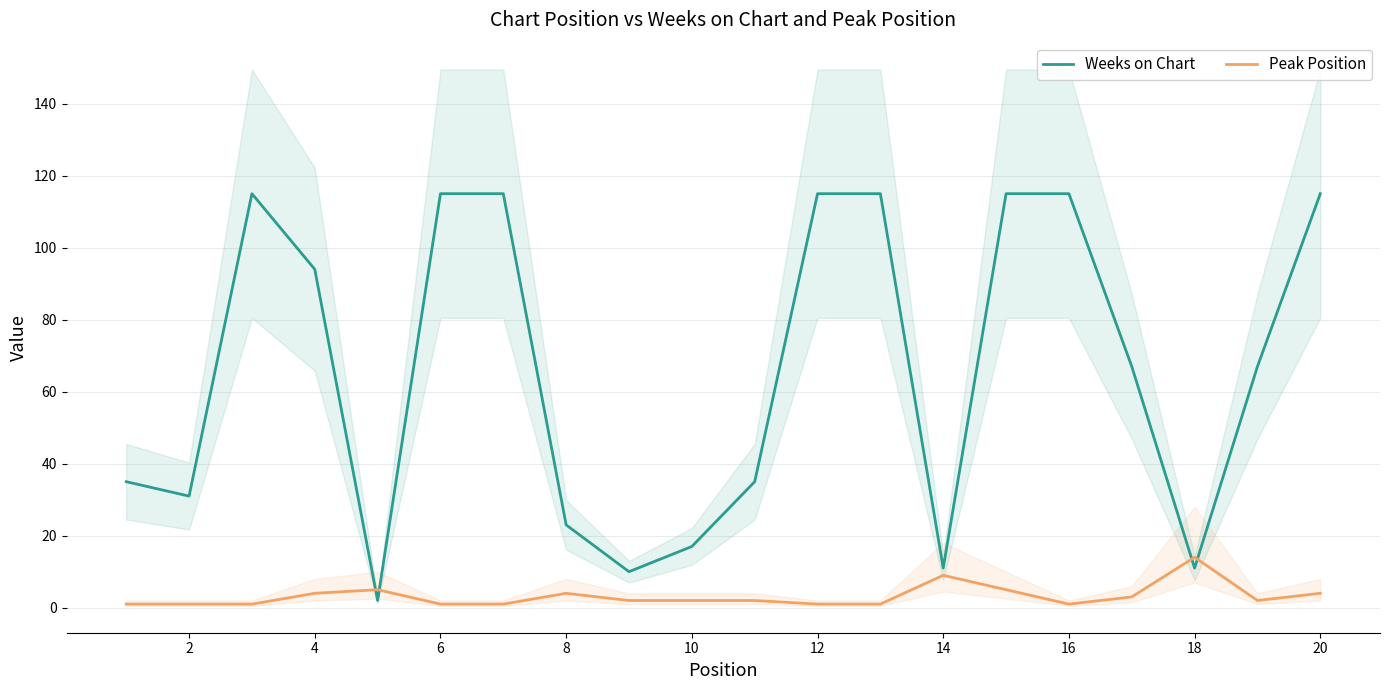

Reading right to left, transcribe all the data shown in this chart.

Weeks on Chart: 115	67	11	67	115	115	11	115	115	35	17	10	23	115	115	2	94	115	31	35
Peak Position: 4	2	14	3	1	5	9	1	1	2	2	2	4	1	1	5	4	1	1	1